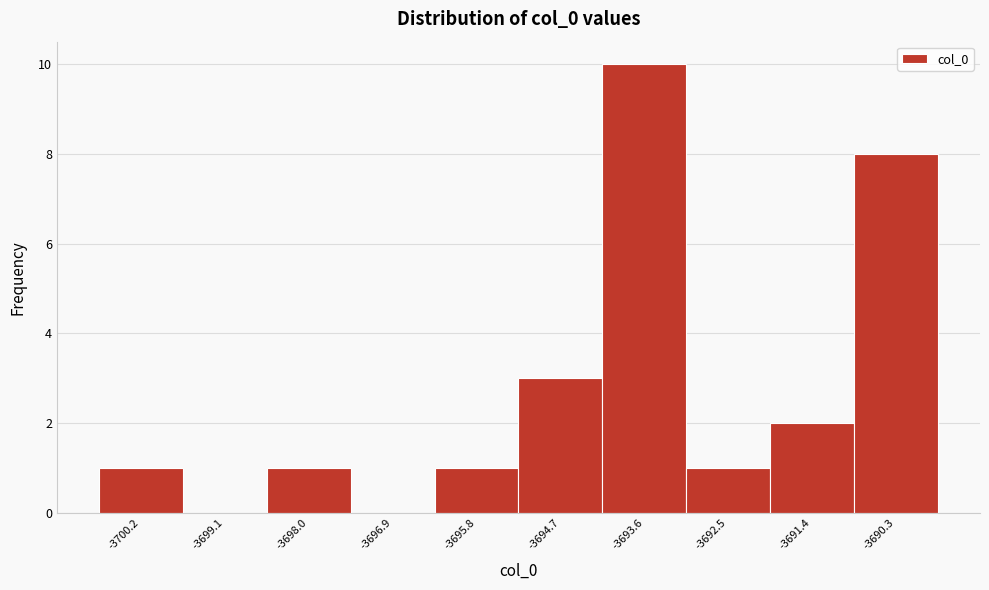

Reading left to right, list every bar in this chart as the range it spans on the x-axis followed by its height. Neither the bar edges nor the heights are printed on the chart, so give them approximately, as read against the axes.

-3700.8 to -3699.6: 1
-3699.6 to -3698.6: 0
-3698.6 to -3697.4: 1
-3697.4 to -3696.4: 0
-3696.4 to -3695.2: 1
-3695.2 to -3694.2: 3
-3694.2 to -3693.0: 10
-3693.0 to -3692.0: 1
-3692.0 to -3690.8: 2
-3690.8 to -3689.8: 8